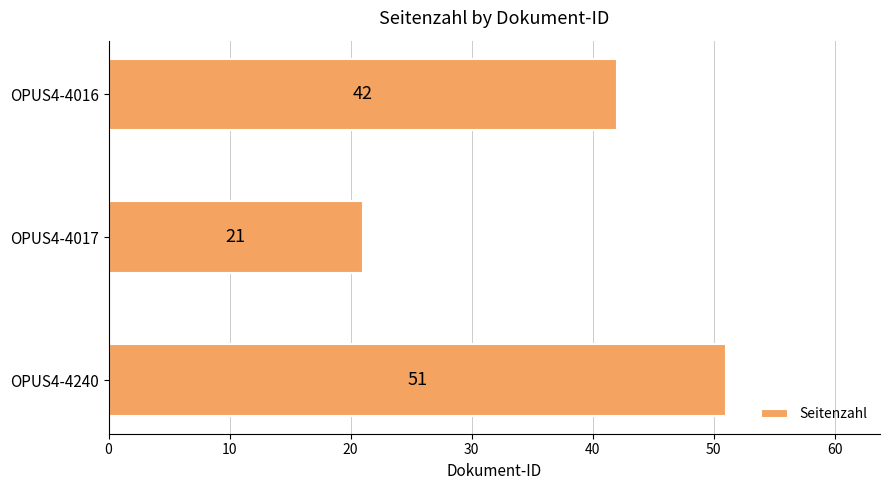

What is the difference between the maximum and minimum values?

30